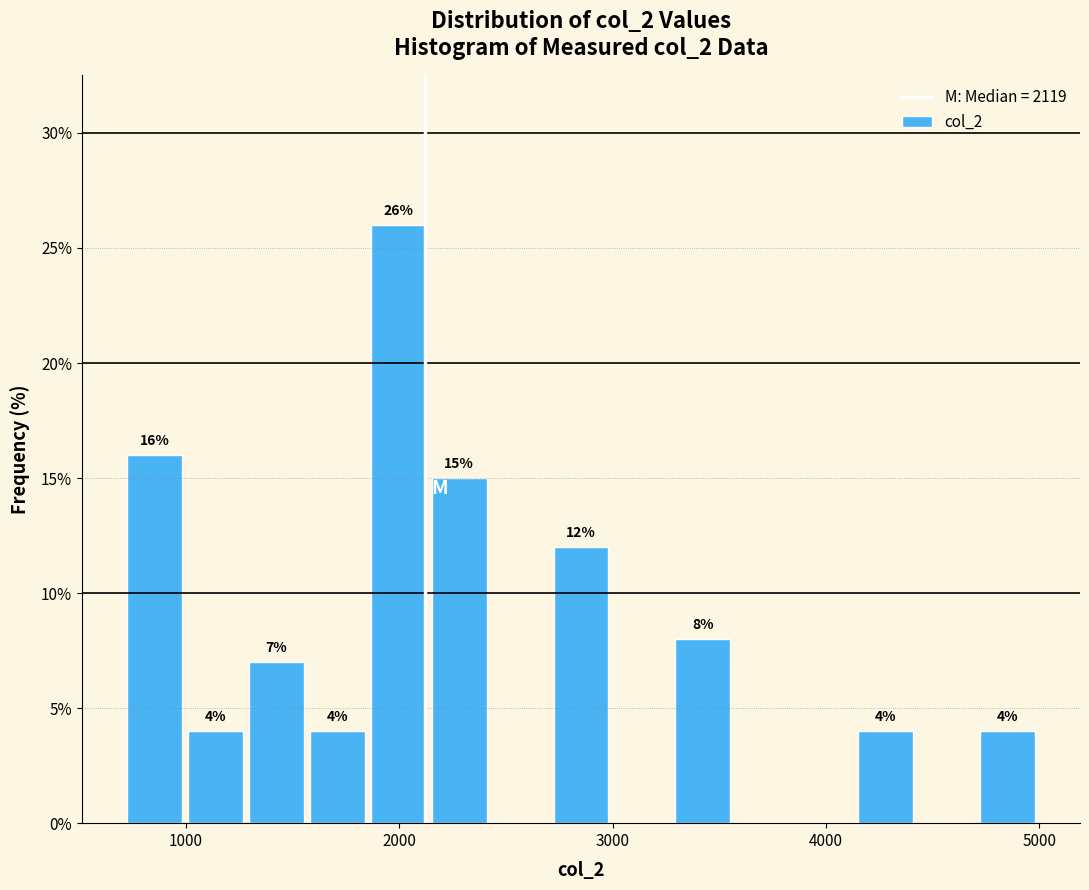

Read against the x-axis, roughly where is the centre of the tallest bar?

2000